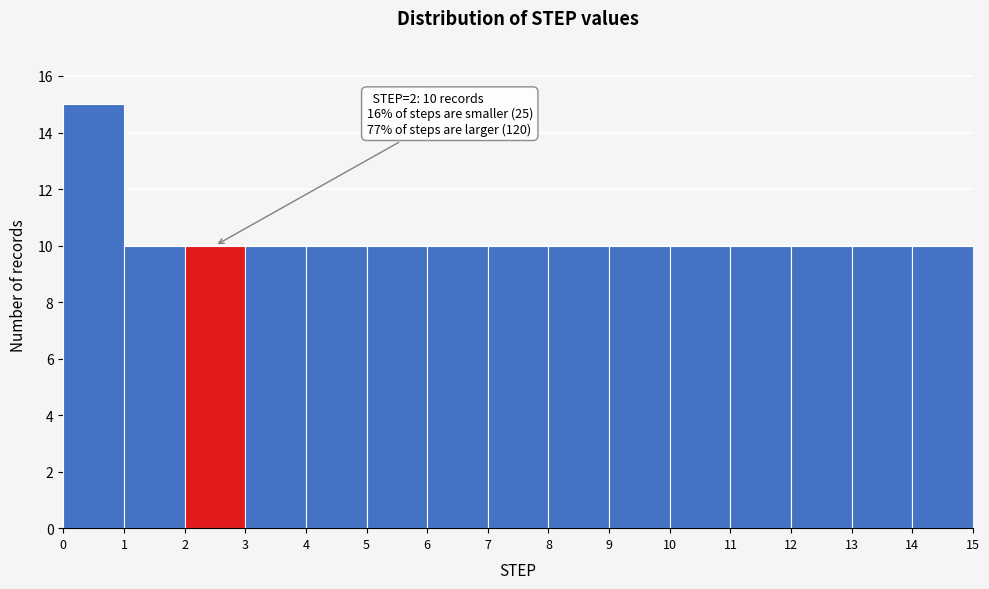

Which range on the x-axis has the tallest bar?

0 to 1